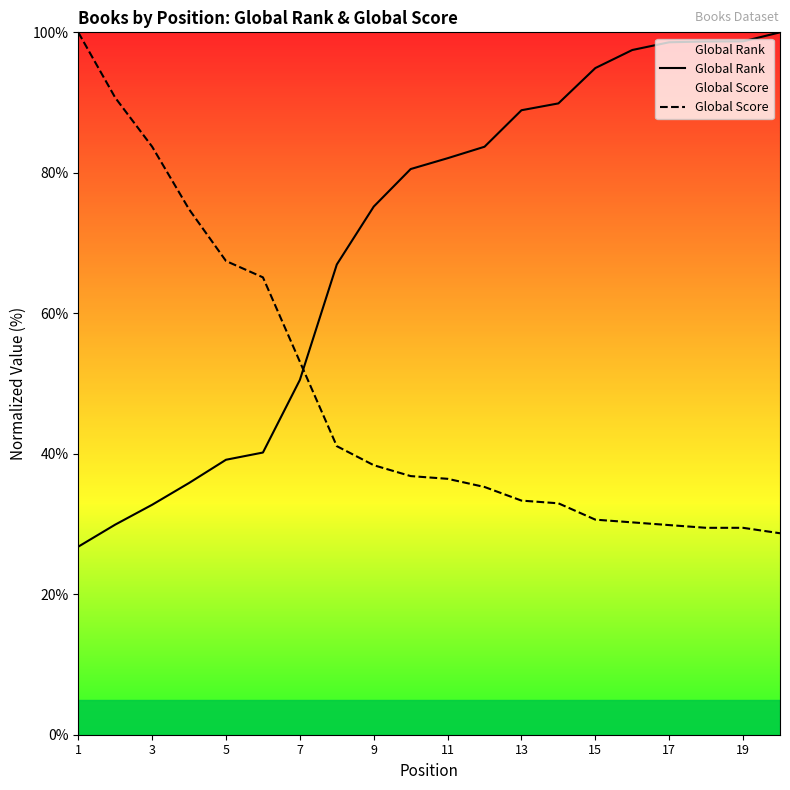

True or false: Global Rank and Global Score cross at least once.

True